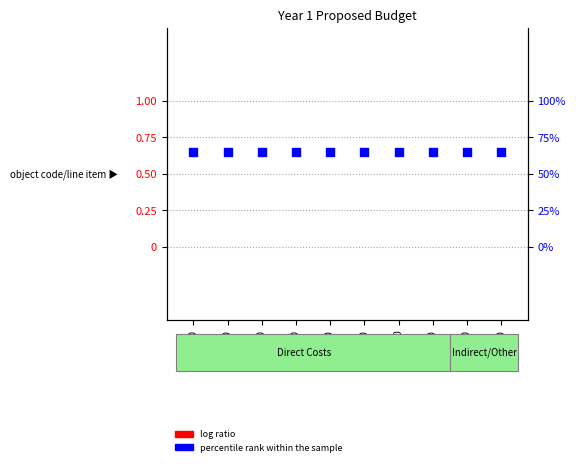

Which series reaches the maximum Y coordinate?

percentile rank within the sample